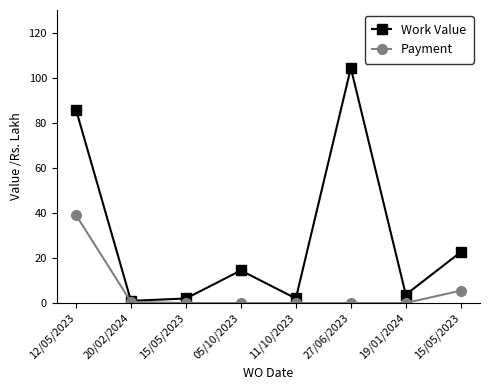

How many lines are shown in the chart?

2